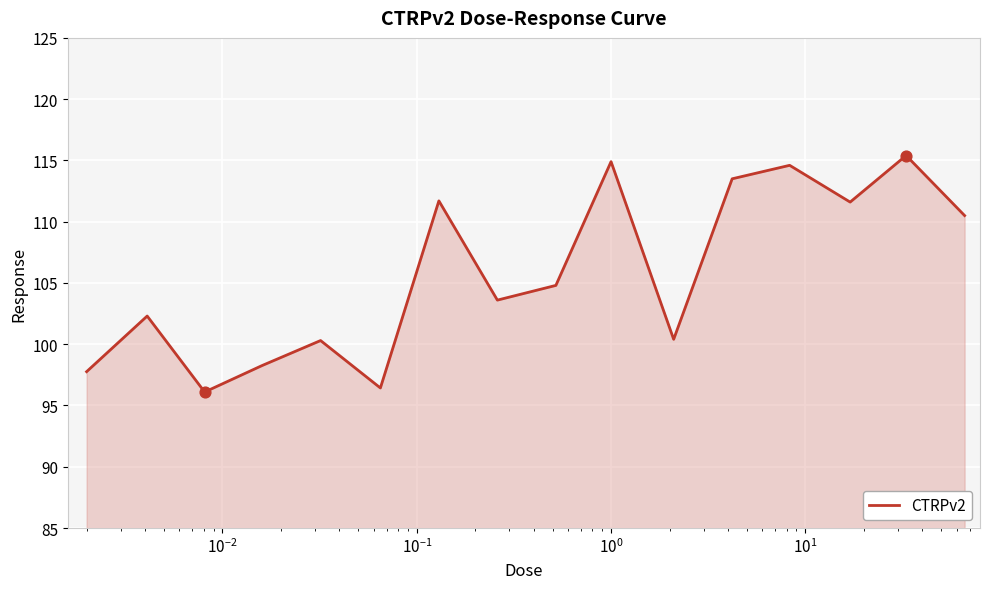

What is the minimum value shown in the chart?

96.1